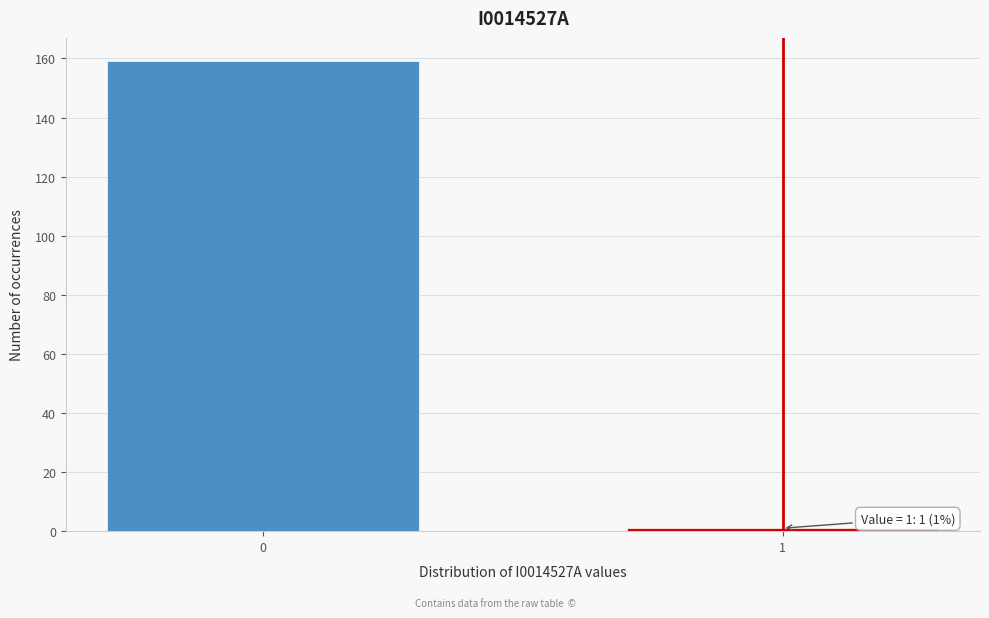

Reading left to right, extract all data points from this chart.

0=159	1=1